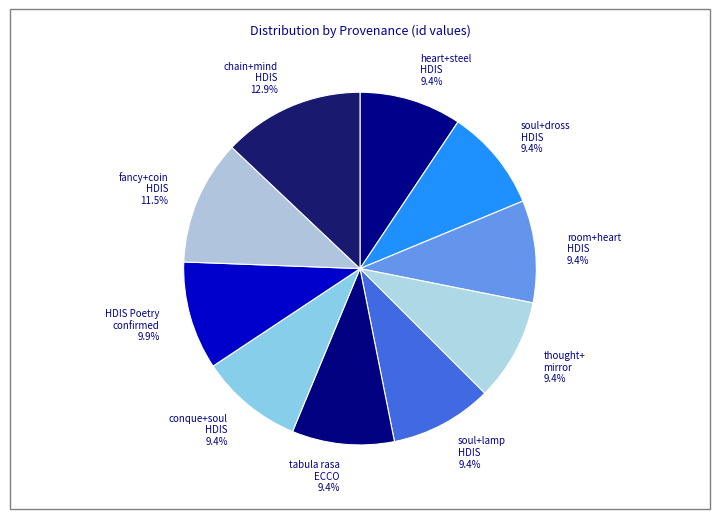

How many segments does this pie chart have?

10